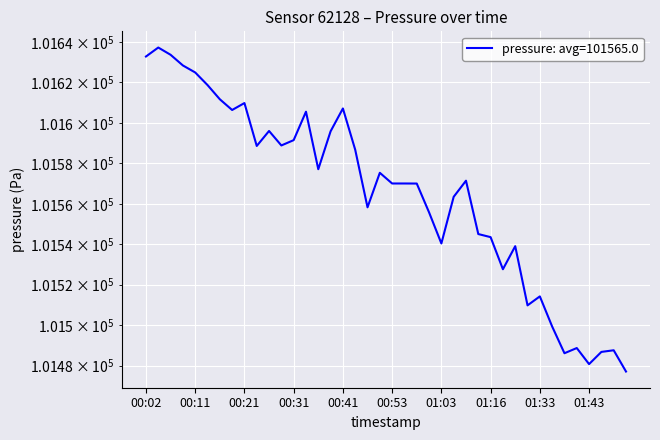

List the labels in order of value, smallest first.

01:50, 01:43, 01:38, 01:45, 01:48, 01:40, 01:35, 01:30, 01:33, 01:19, 01:27, 01:03, 01:16, 01:10, 01:00, 00:48, 01:05, 00:58, 00:53, 00:56, 01:08, 00:51, 00:36, 00:46, 00:23, 00:28, 00:31, 00:38, 00:26, 00:33, 00:19, 00:41, 00:21, 00:16, 00:14, 00:11, 00:09, 00:02, 00:06, 00:04